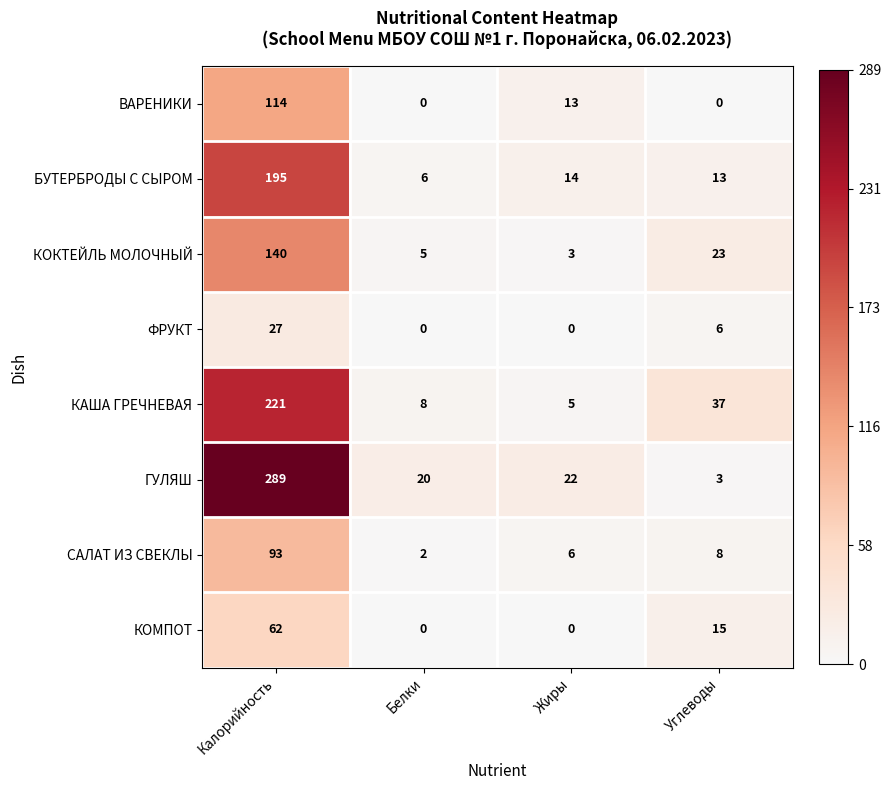

List the series in order of their peak value, highest first.

ГУЛЯШ, КАША ГРЕЧНЕВАЯ, БУТЕРБРОДЫ С СЫРОМ, КОКТЕЙЛЬ МОЛОЧНЫЙ, ВАРЕНИКИ, САЛАТ ИЗ СВЕКЛЫ, КОМПОТ, ФРУКТ